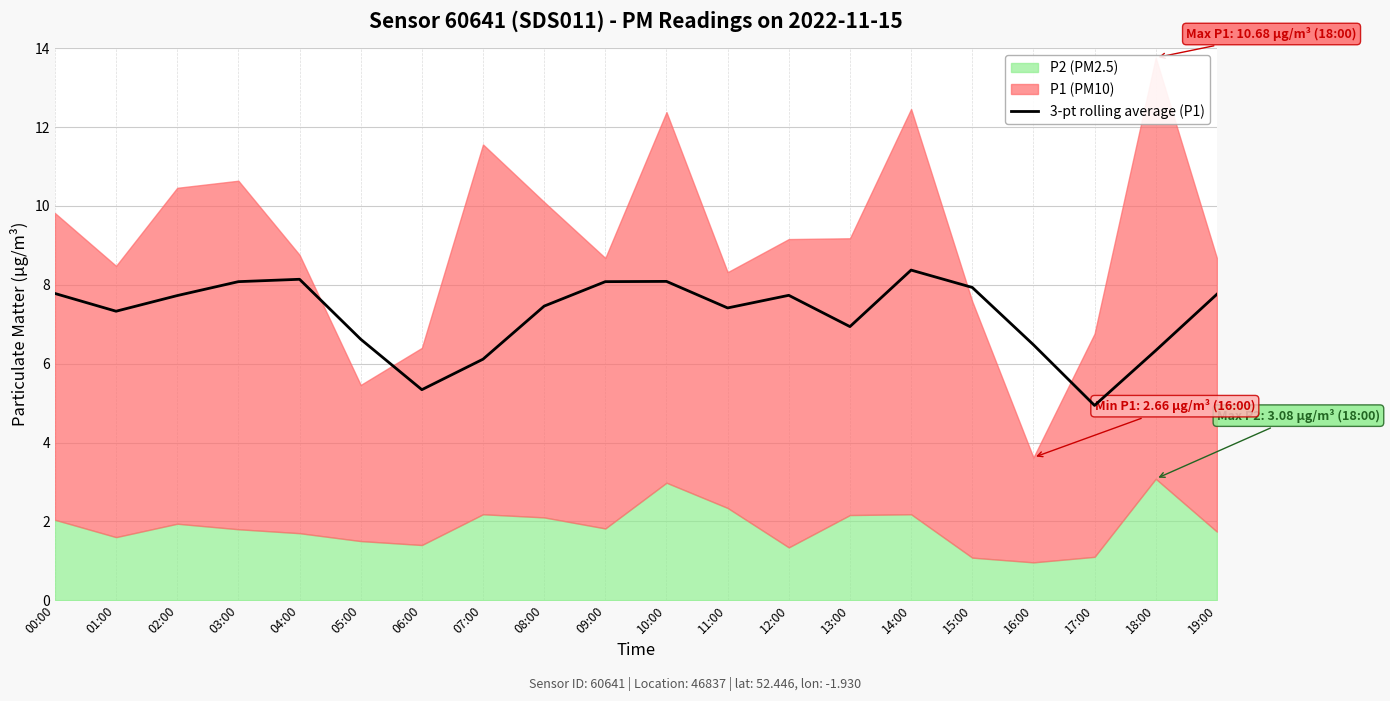

Reading right to left, what are all the values shown in this chart?

7.8	6.3	4.9	6.5	7.9	8.4	6.9	7.7	7.4	8.1	8.1	7.5	6.1	5.3	6.6	8.1	8.1	7.7	7.3	7.8